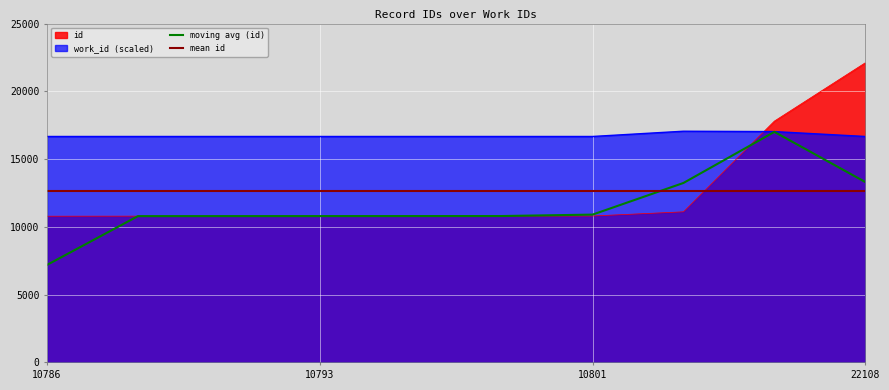

True or false: work_id has more than 1 interior local peaks.

False